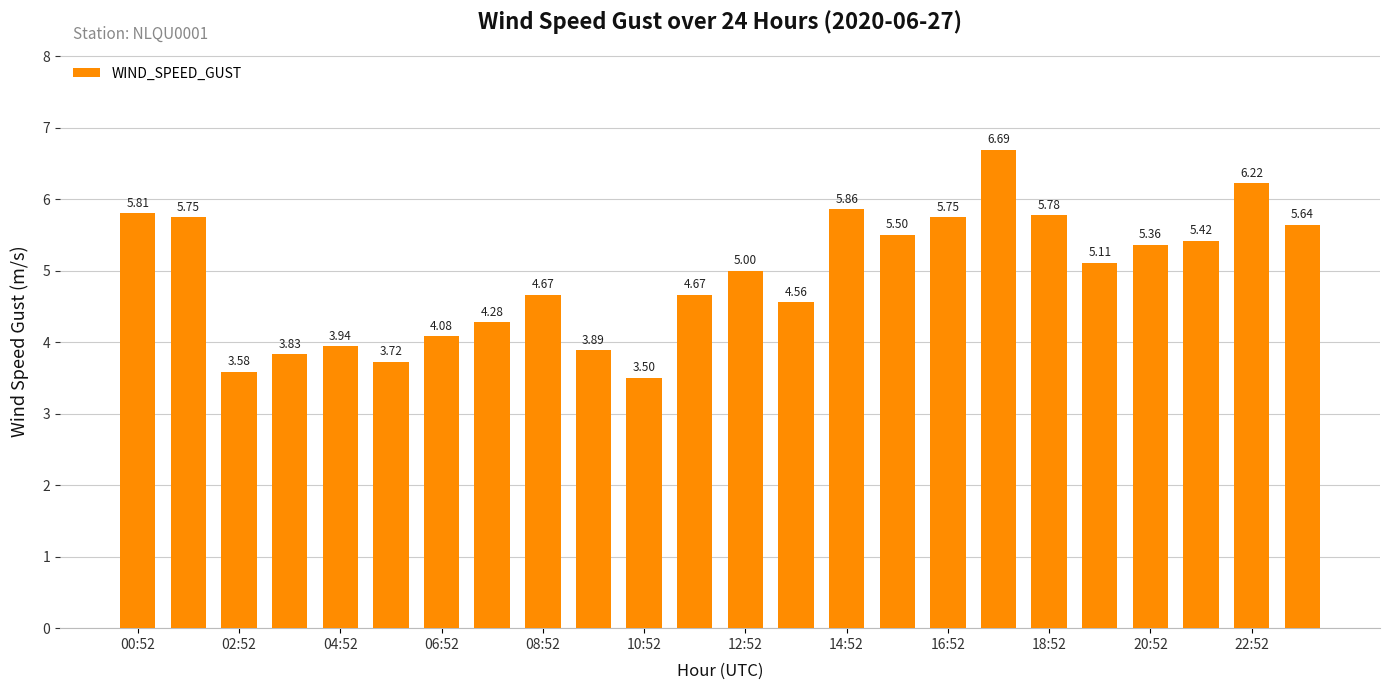

What is the sum of all values?

118.6